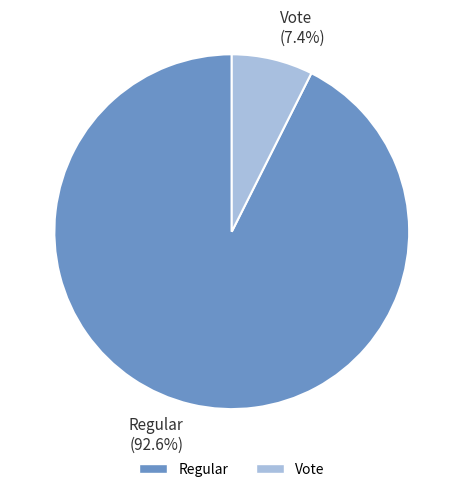

What is the largest slice in the pie chart?

Regular